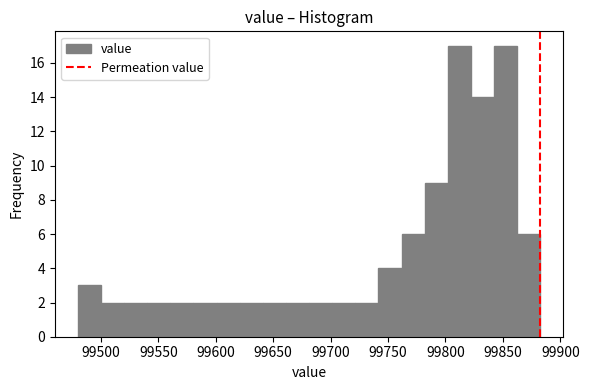

Reading left to right, transcribe this chart: for each bar, give the range it covers on the x-axis and its height. Neither the bar edges nor the heights are printed on the chart, so give them approximately, as read against the axes.

99480 to 99500: 3
99500 to 99520: 2
99520 to 99540: 2
99540 to 99560: 2
99560 to 99580: 2
99580 to 99600: 2
99600 to 99620: 2
99620 to 99640: 2
99640 to 99660: 2
99660 to 99680: 2
99680 to 99700: 2
99700 to 99720: 2
99720 to 99740: 2
99740 to 99760: 4
99760 to 99780: 6
99780 to 99800: 9
99800 to 99820: 17
99820 to 99840: 14
99840 to 99860: 17
99860 to 99880: 6